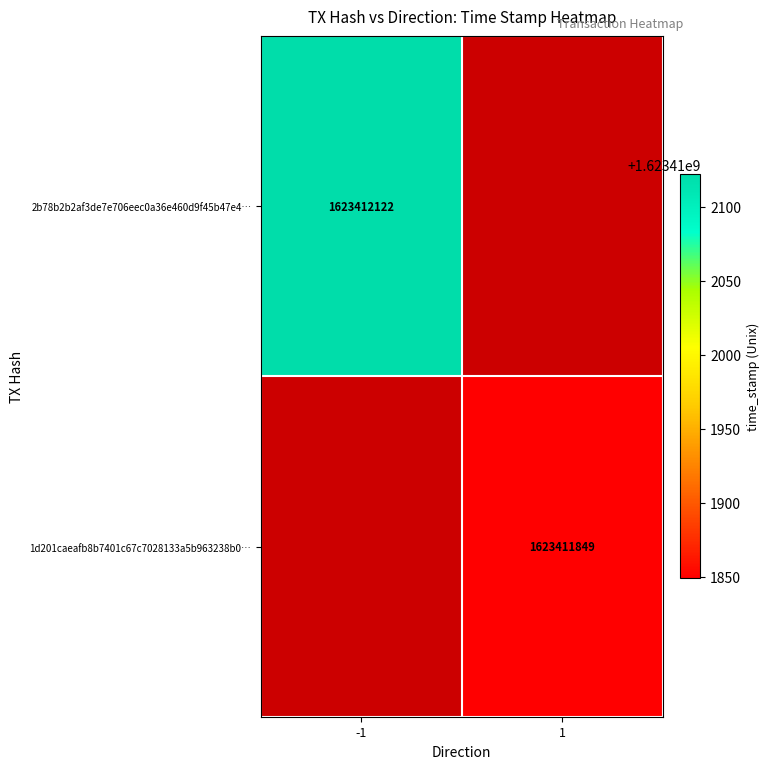

Rank the series at time_stamp from lowest to highest value.

1d201caeafb8b7401c67c7028133a5b963238b0, 2b78b2b2af3de7e706eec0a36e460d9f45b47e4